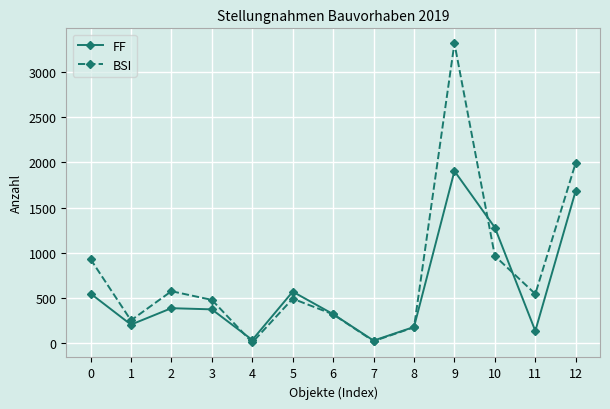

List the series in order of their overall mean, lowest first.

FF, BSI